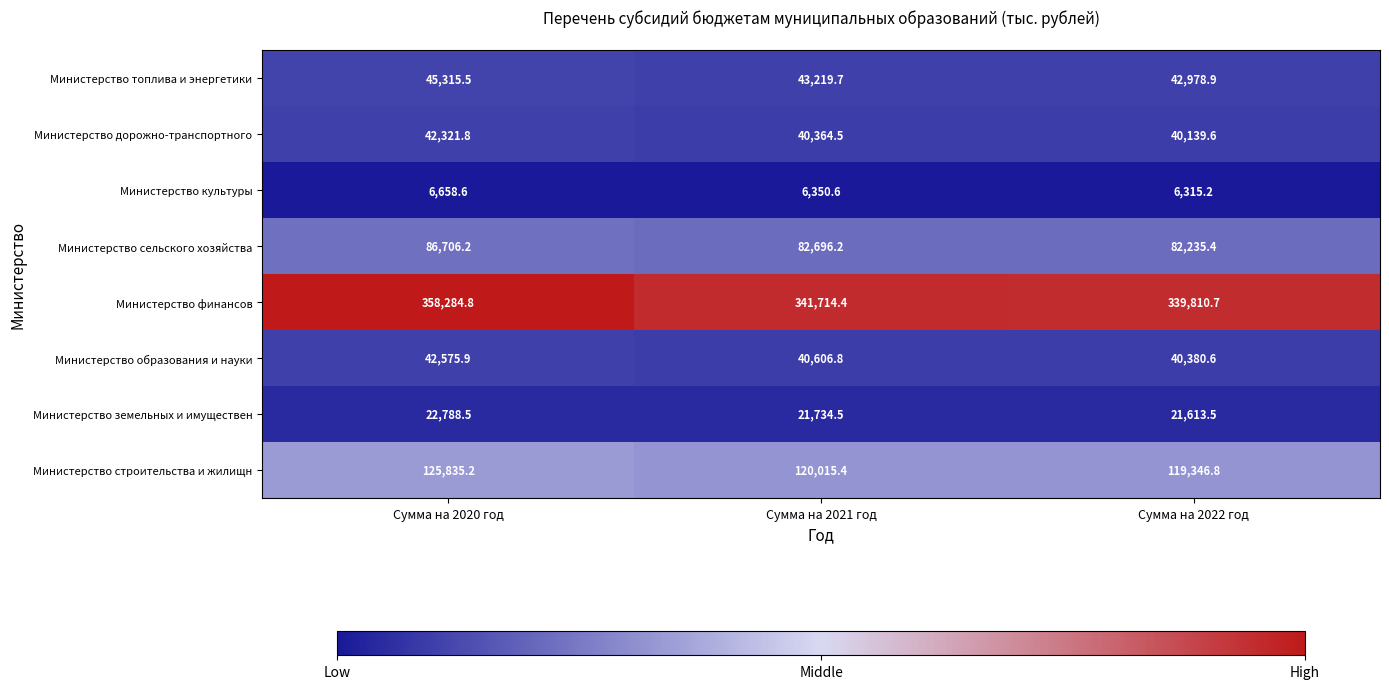

Which category has the highest value across all series?

Сумма на 2020 год